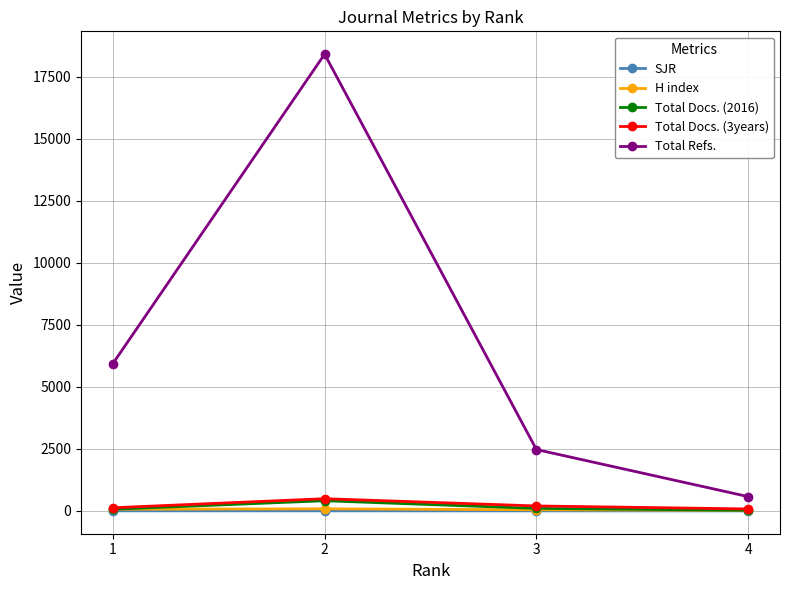

What is the maximum value shown in the chart?

18409.0